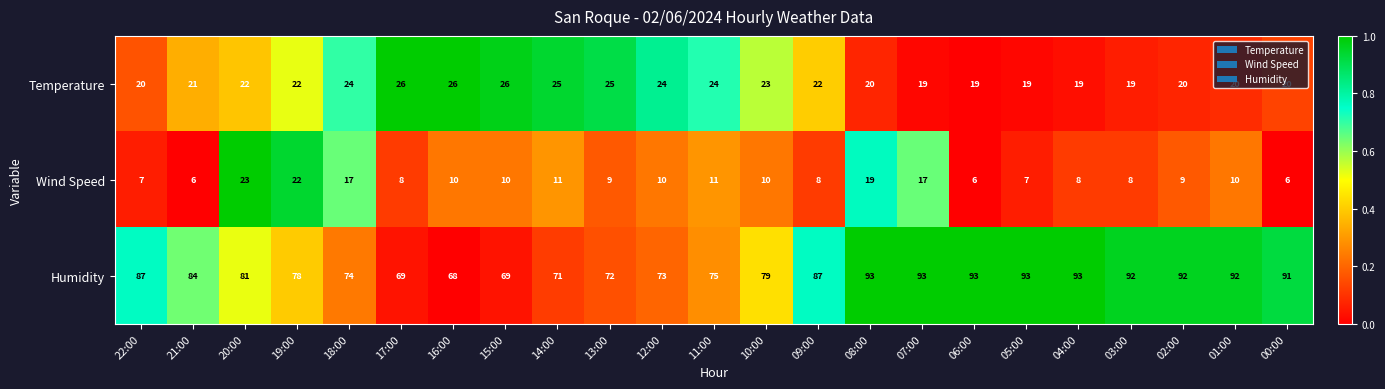

At 09:00, list the series in order from largest to smallest.

Humidity, Temperature, Wind Speed